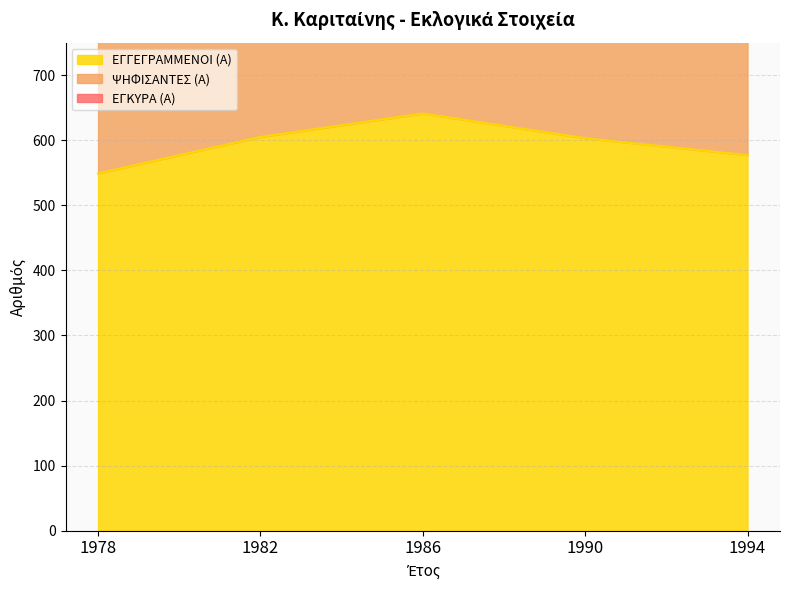

Rank the categories by ΕΓΓΕΓΡΑΜΜΕΝΟΙ (Α) value from lowest to highest.

1978, 1994, 1990, 1982, 1986